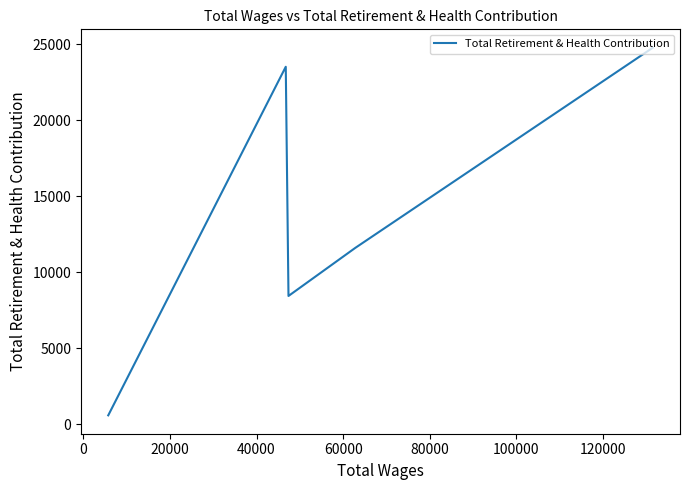

What is the label of the 3rd point from the right?

20000